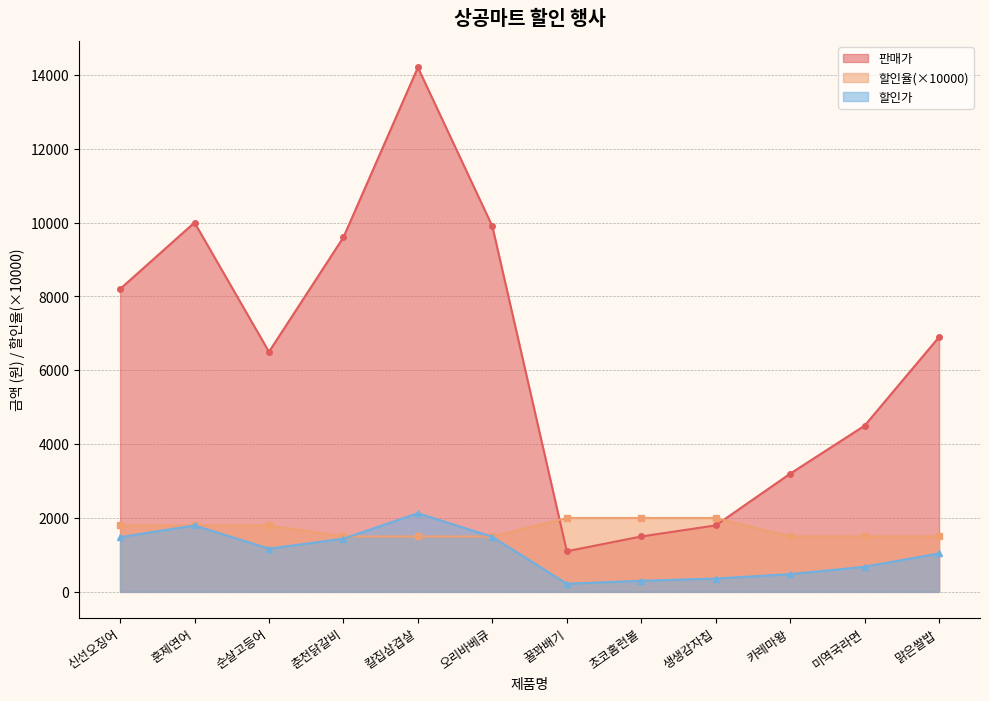

Which category has the lowest value across all series?

꿀꽈배기